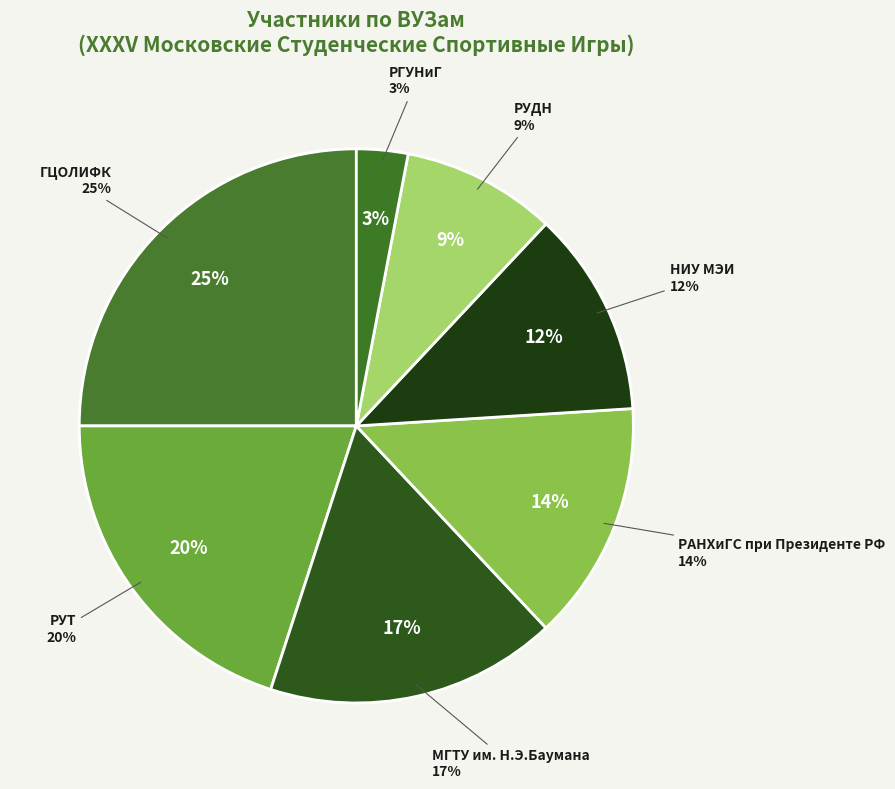

What is the smallest slice in the pie chart?

РГУНиГ